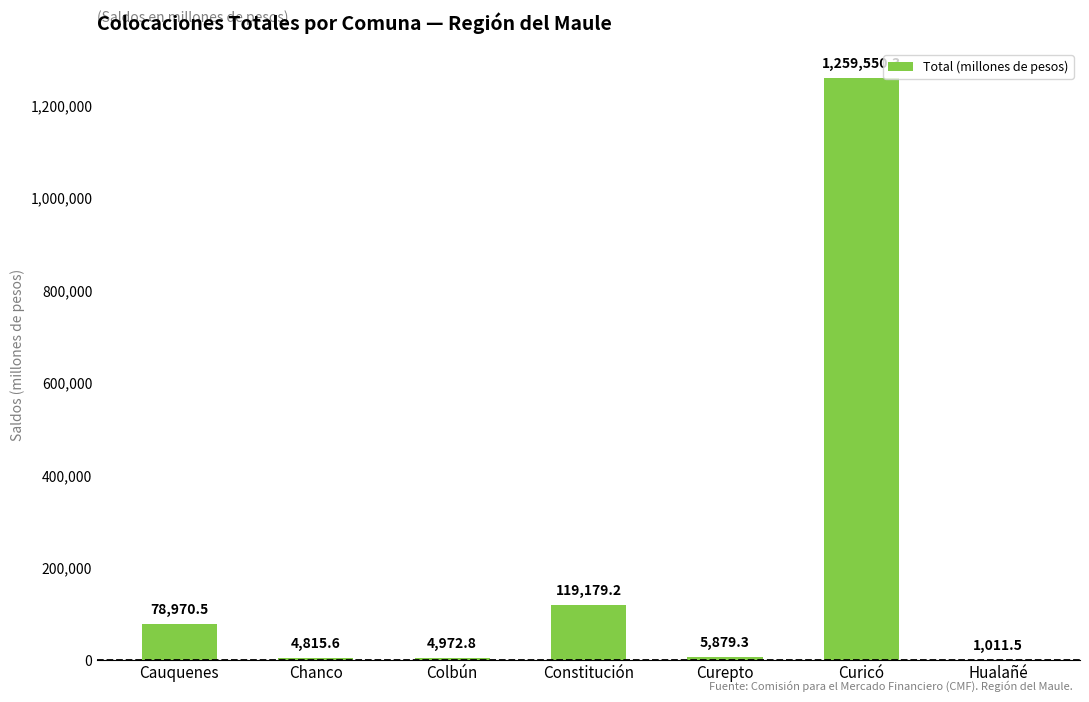

Does the chart contain stacked bars?

No